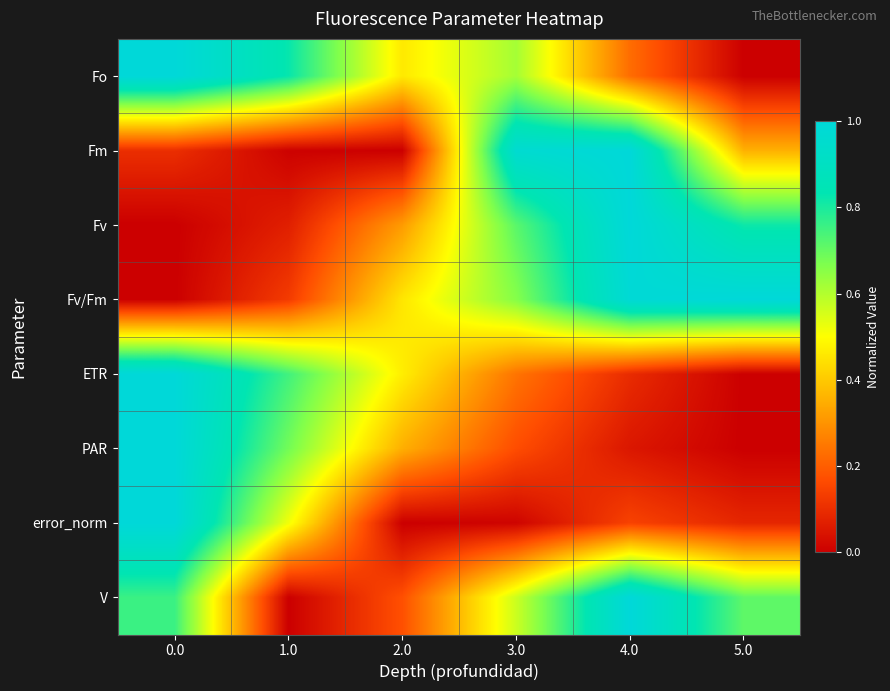

What is the greatest value displayed?

1.0